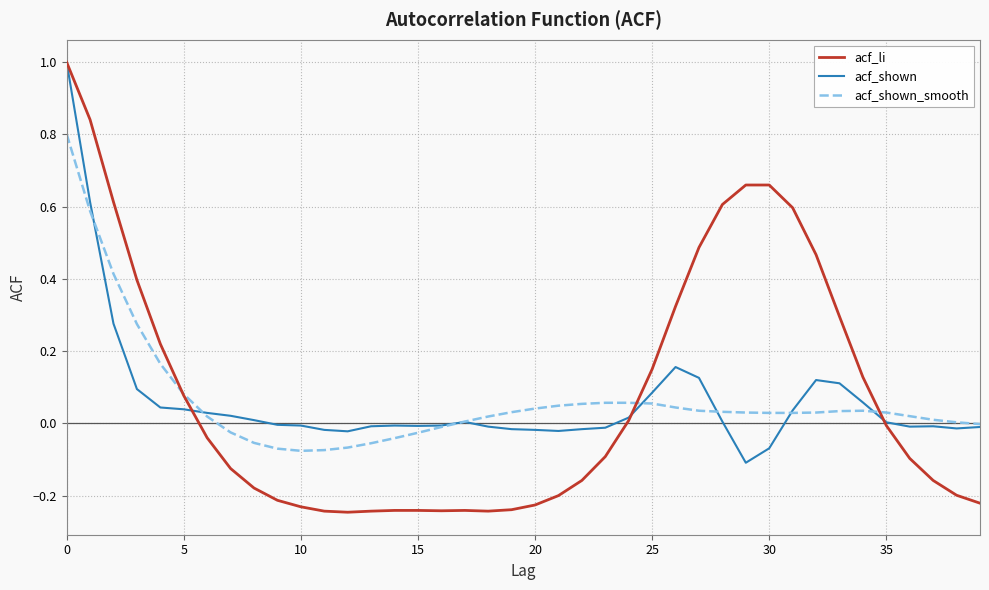

Which series has the largest total across all categories?

acf_li